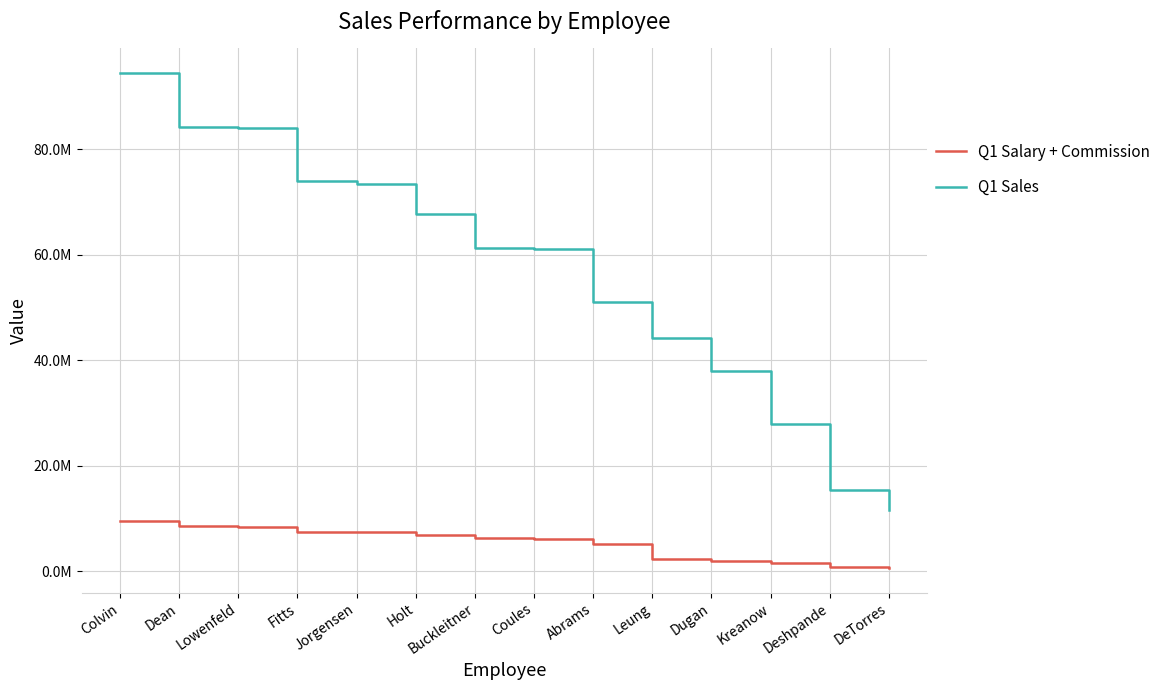

Is this an area chart (filled region under the line)?

No